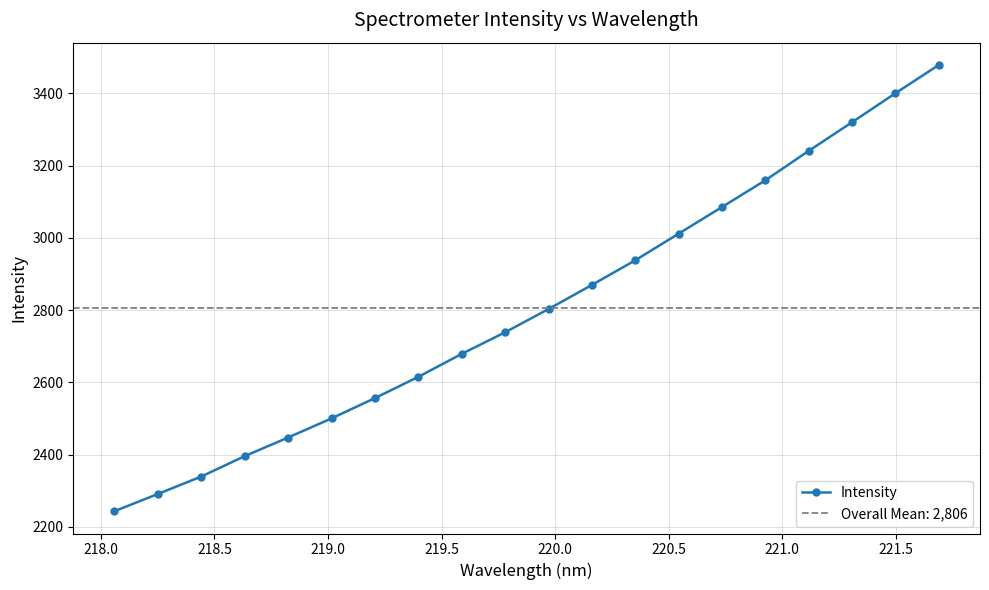

What is the lowest value of the Intensity series?

2243.5